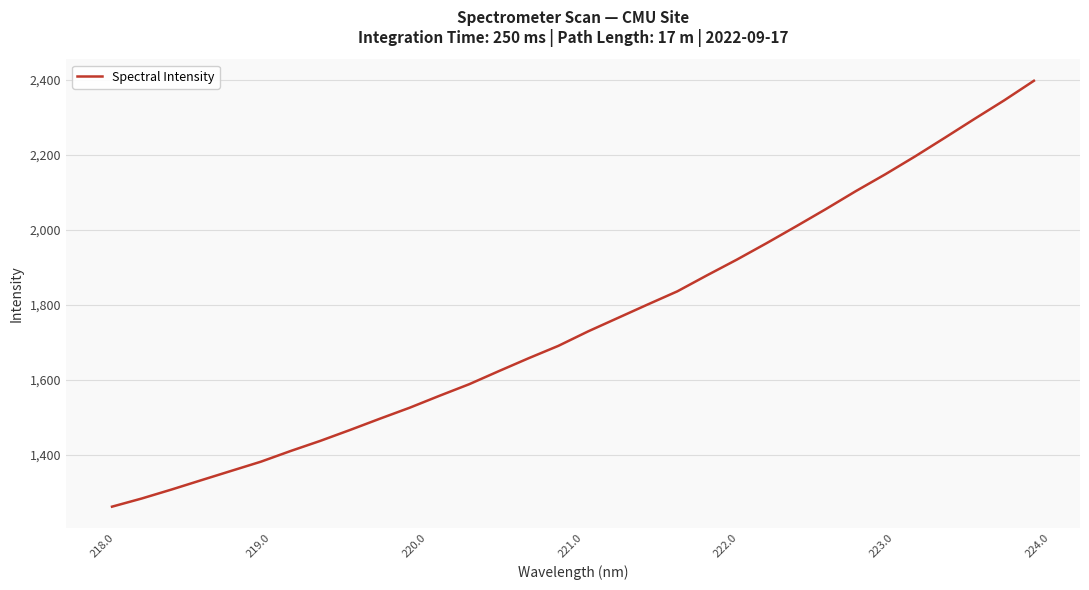

True or false: the data has more than 0 interior local peaks.

False